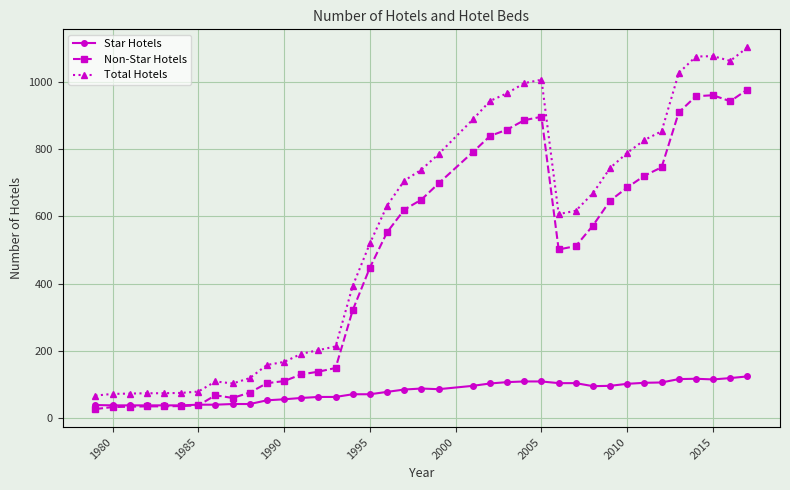

Count the number of categories in the chart.

38